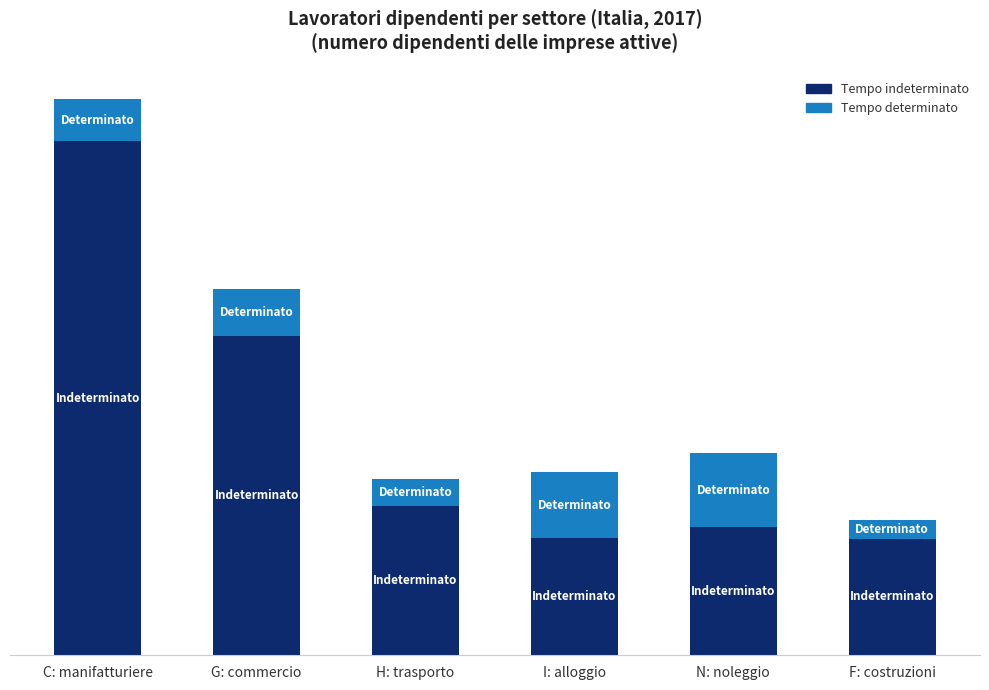

Does the chart contain stacked bars?

Yes